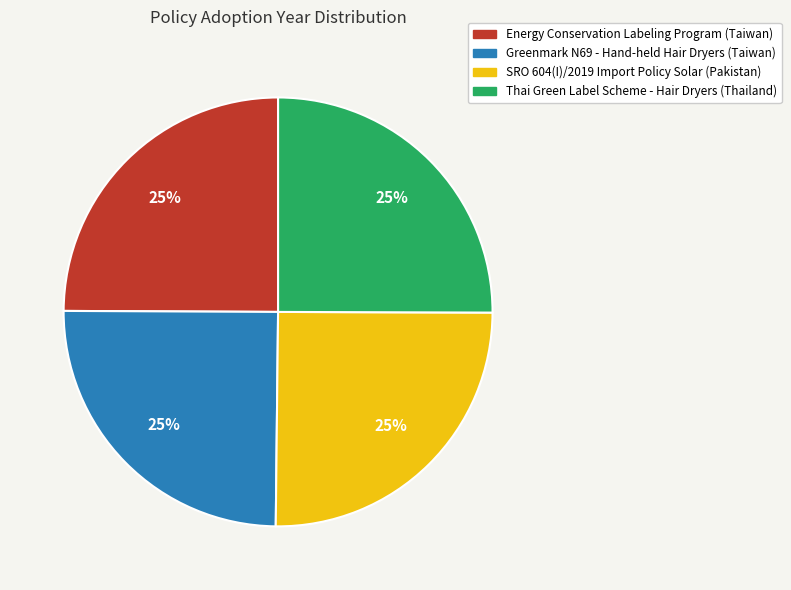

How many slices are in this pie chart?

4